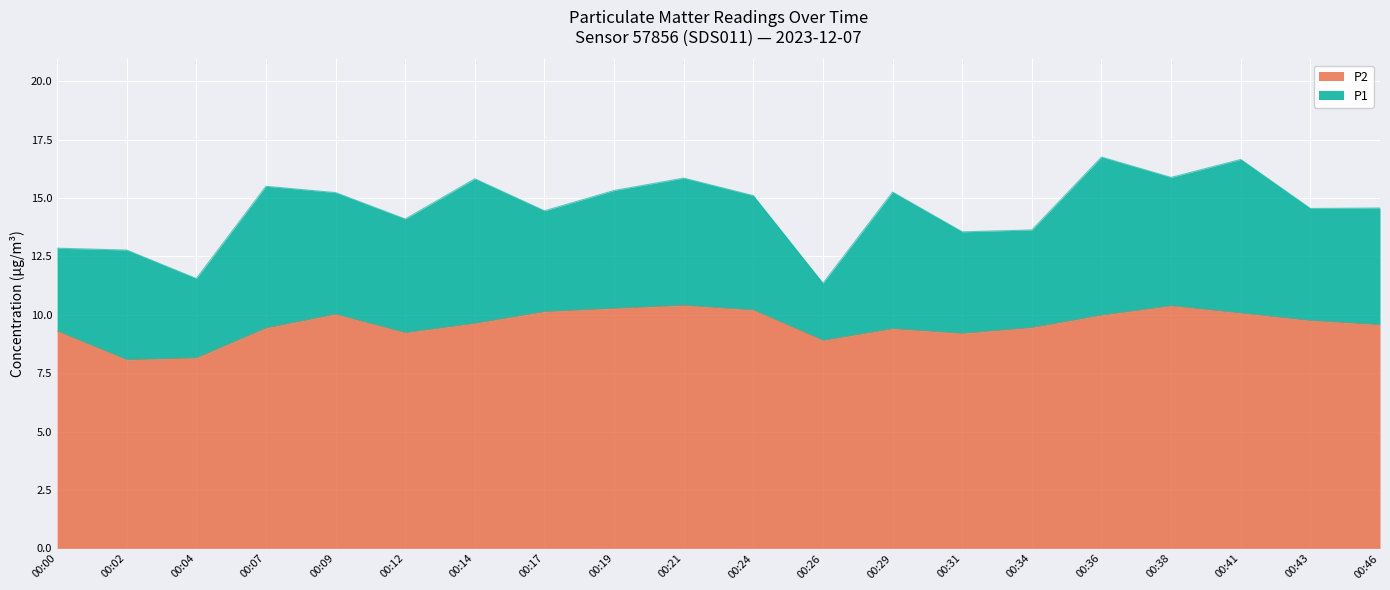

What is the highest value of the P2 series?

10.4